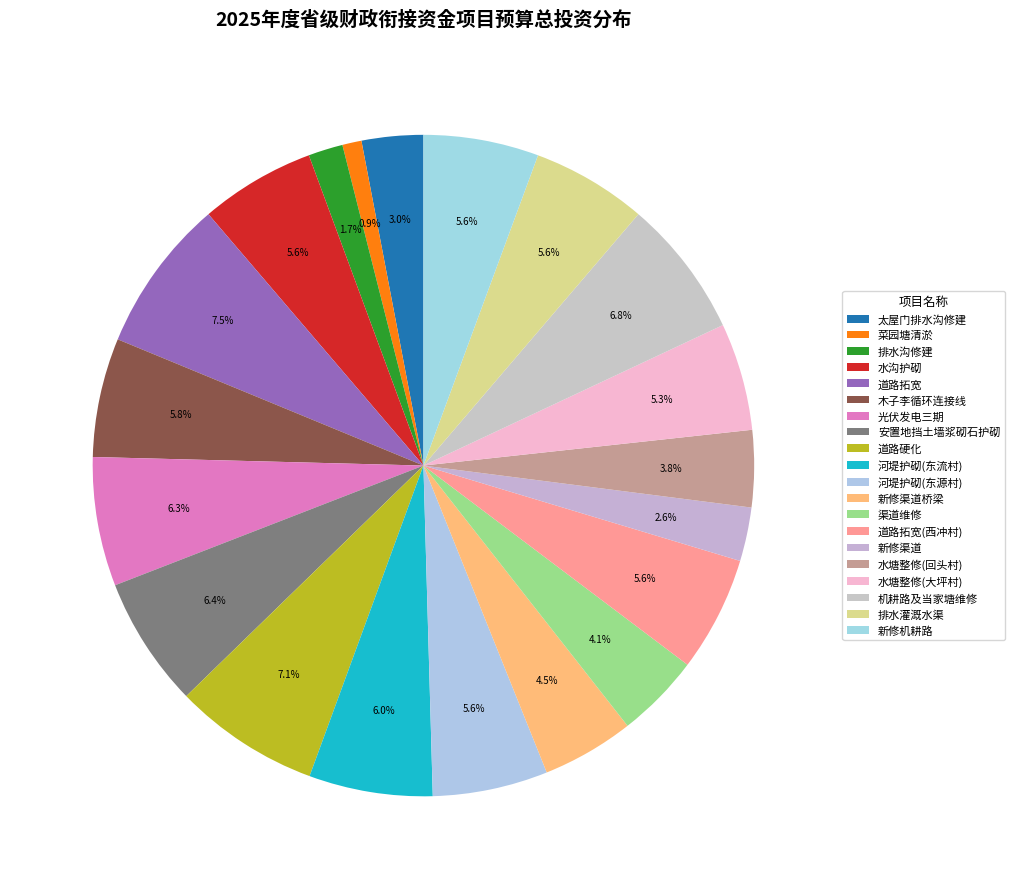

Count the number of slices in the pie.

20